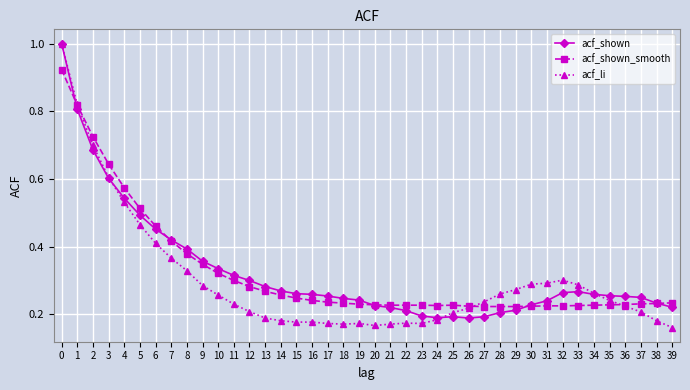

How many lines are shown in the chart?

3